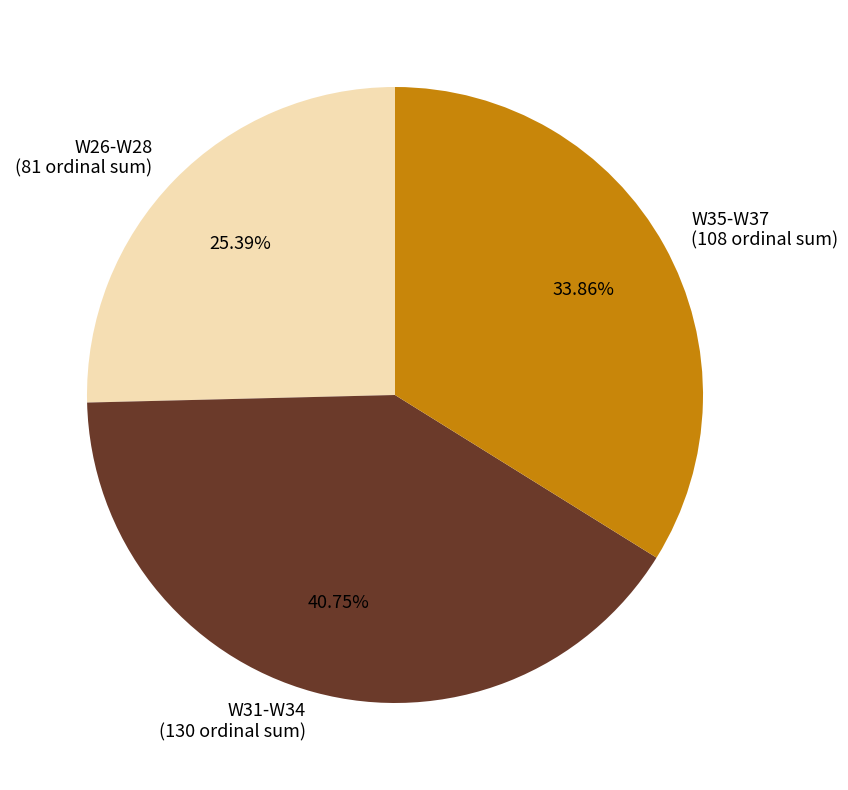

How many slices are in this pie chart?

3